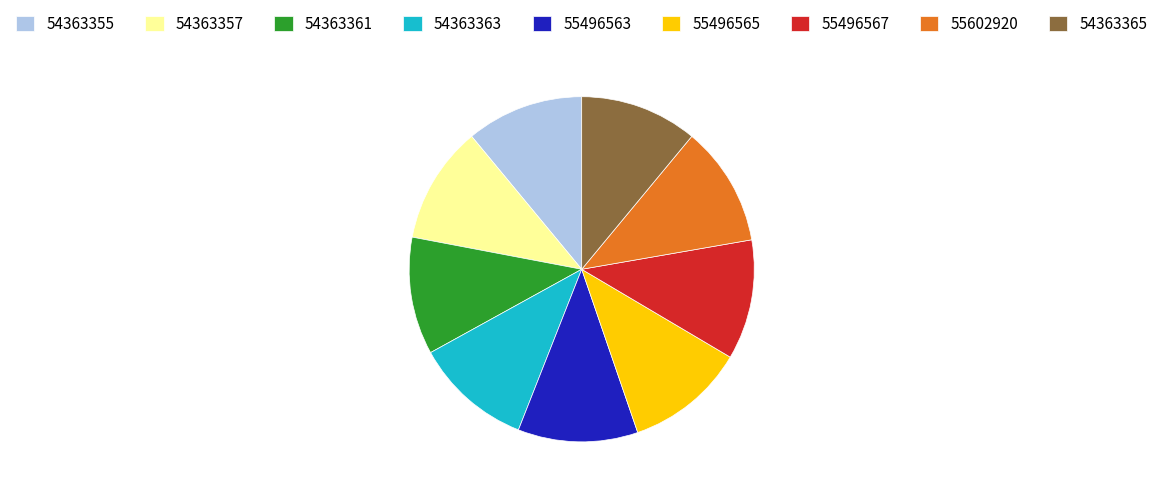

Is there any slice that represents more than half of the pie?

No